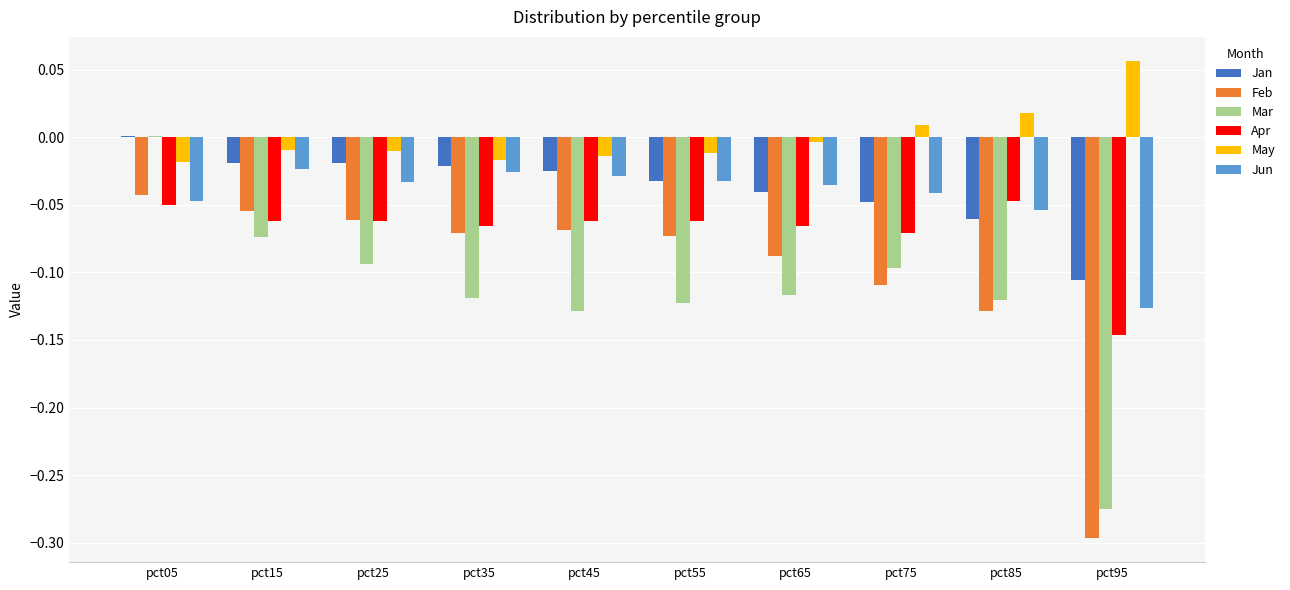

The value of Feb at pct65 is -0.1. True or false?

True